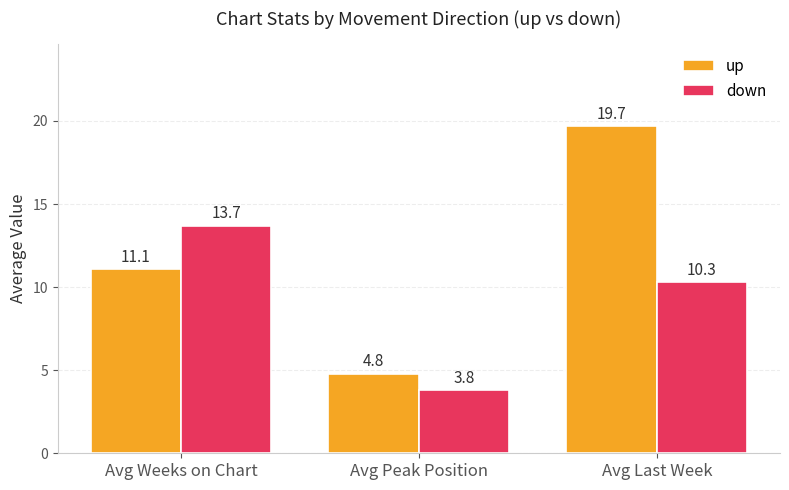

How many bars are there in total?

6